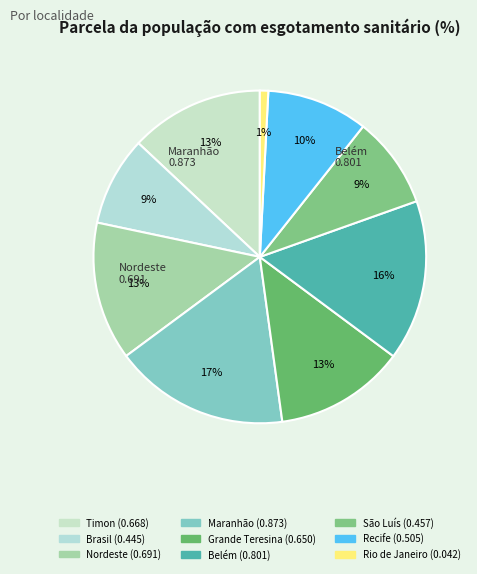

How many segments does this pie chart have?

9